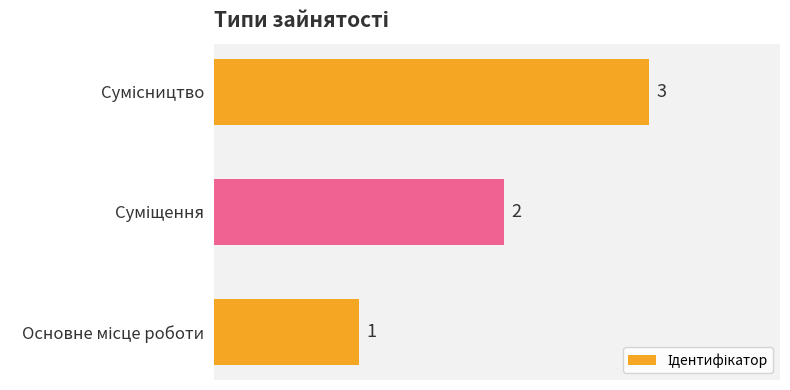

Count the values in the range 1 to 3.

3